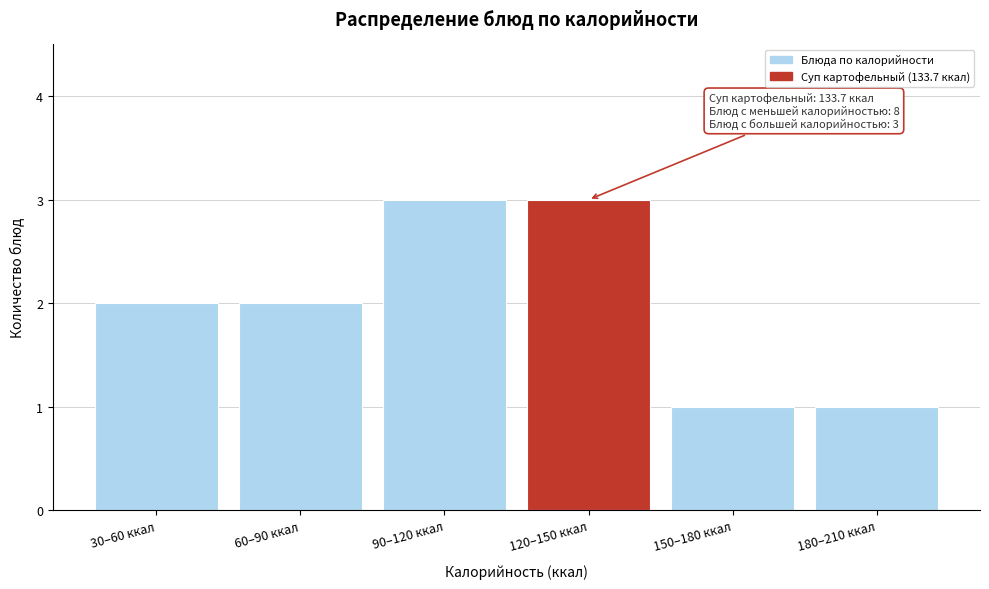

Reading right to left, transcribe all the data shown in this chart.

180–210 ккал=1	150–180 ккал=1	120–150 ккал=3	90–120 ккал=3	60–90 ккал=2	30–60 ккал=2